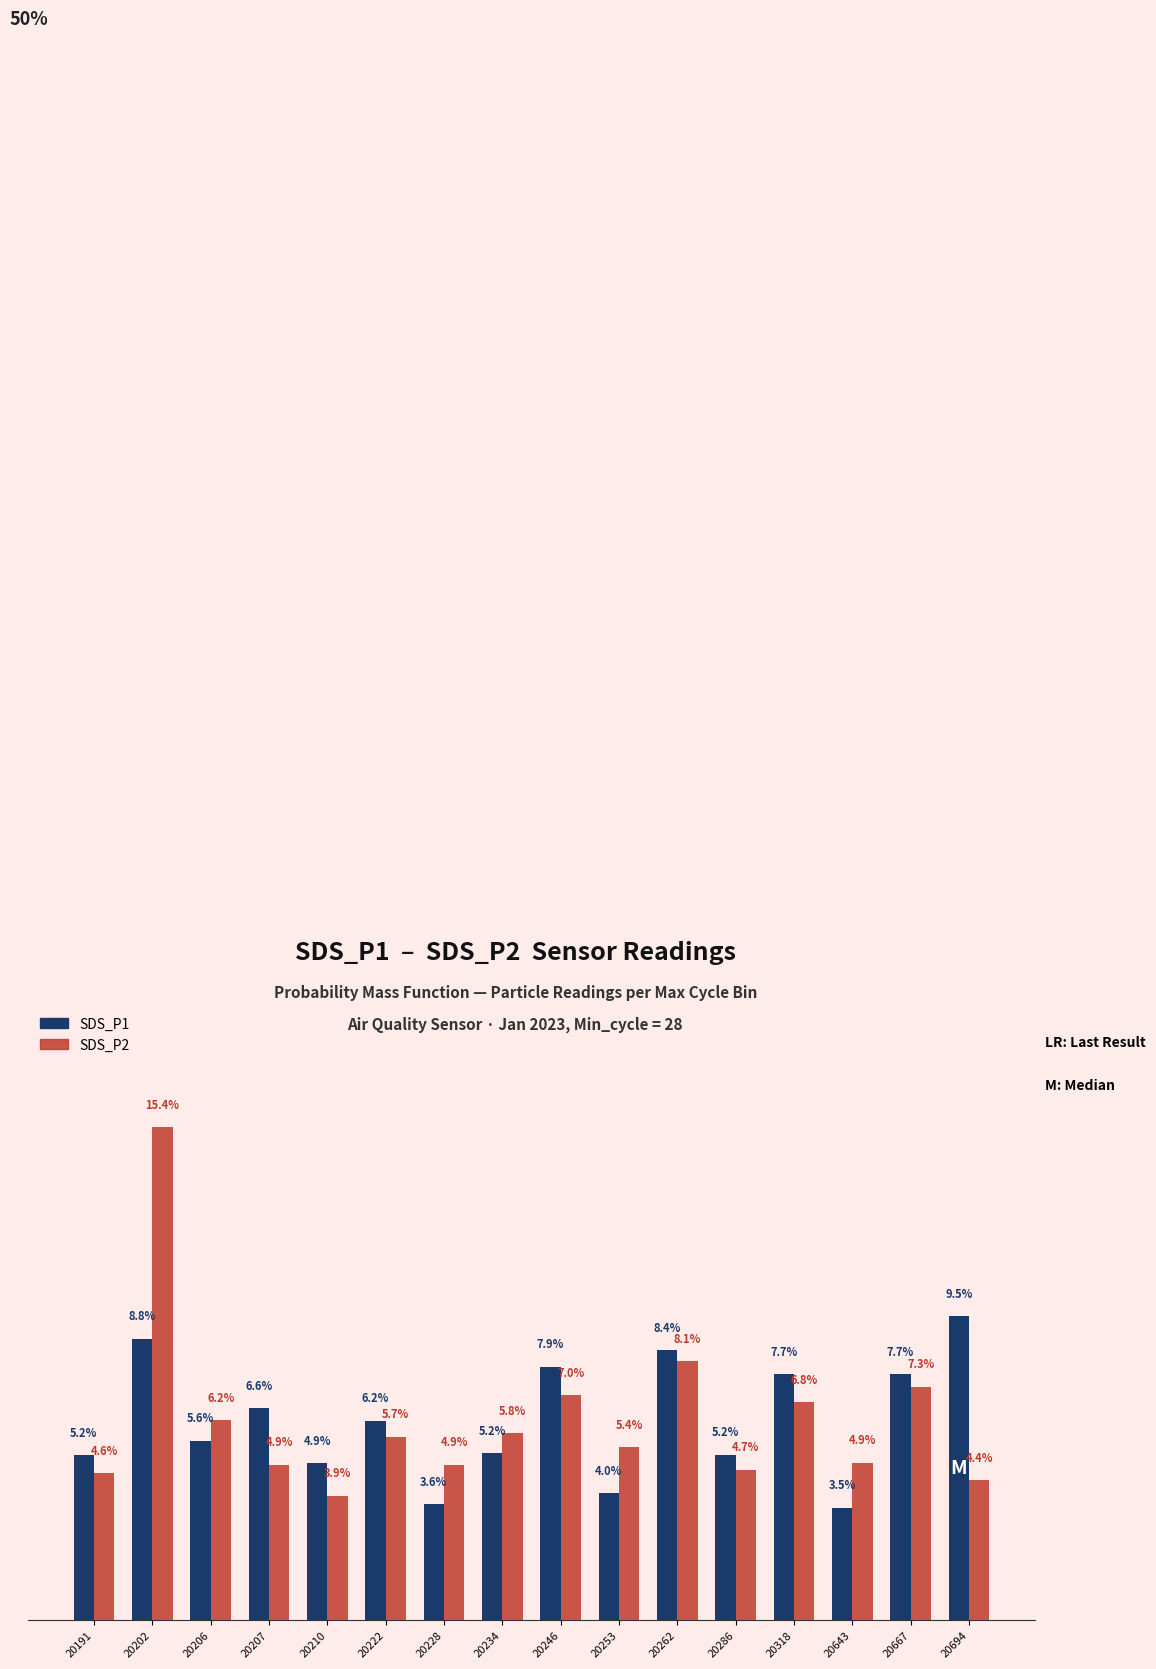

Rank the series at 20694 from highest to lowest value.

SDS_P1, SDS_P2